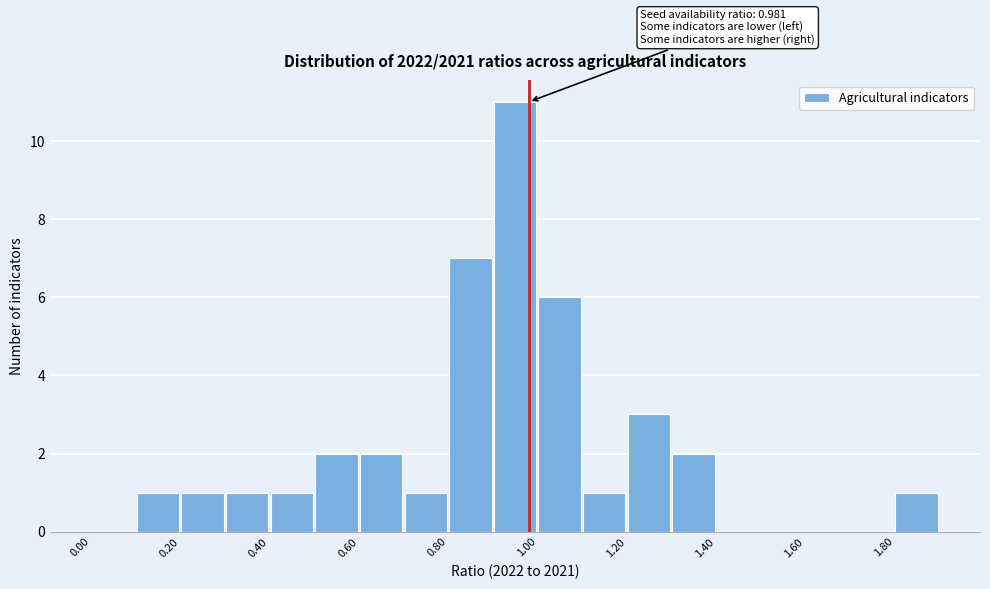

Which range on the x-axis has the tallest bar?

0.9 to 1.0